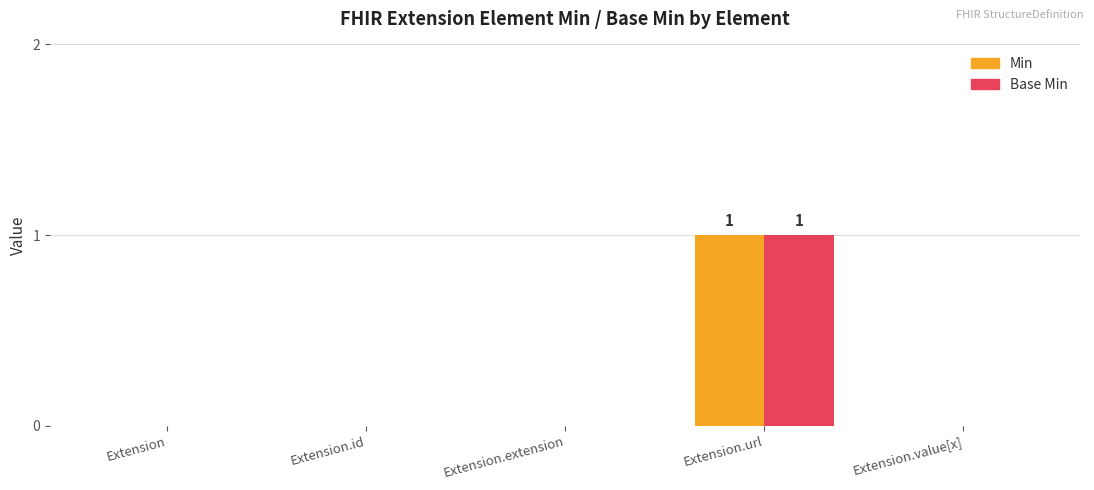

Reading right to left, transcribe all the data shown in this chart.

Min: 0	1	0	0	0
Base Min: 0	1	0	0	0